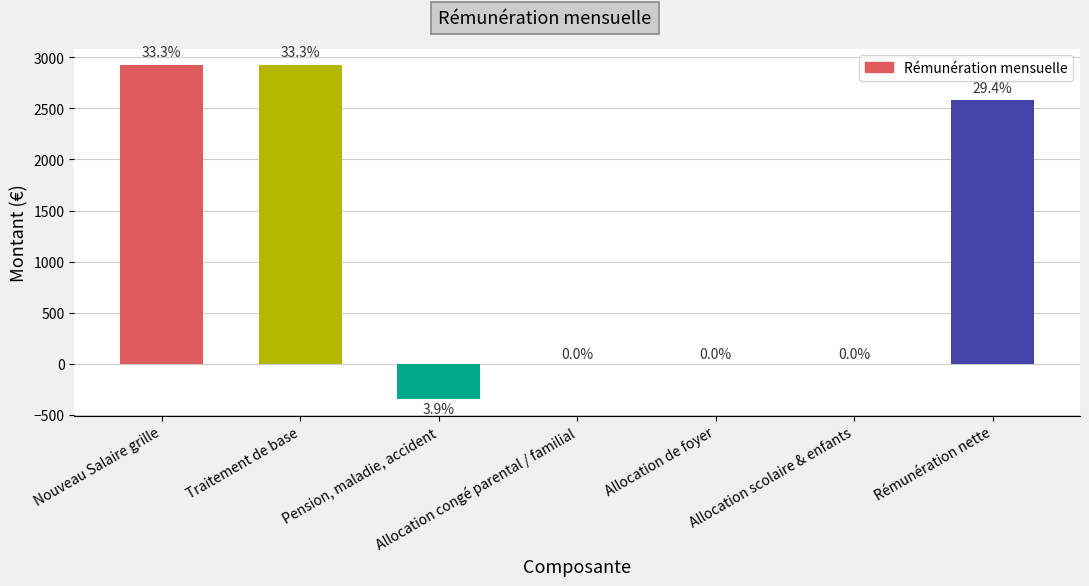

How many distinct data groups are displayed?

1